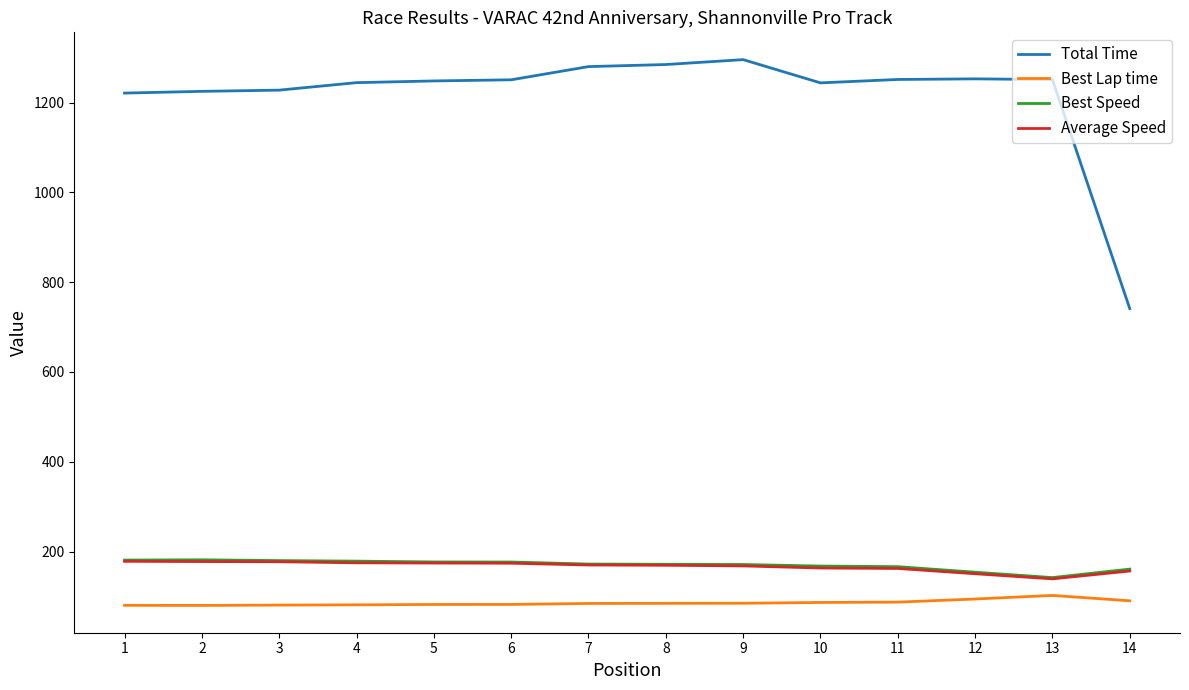

What is the total value across all series at 1?

1660.6